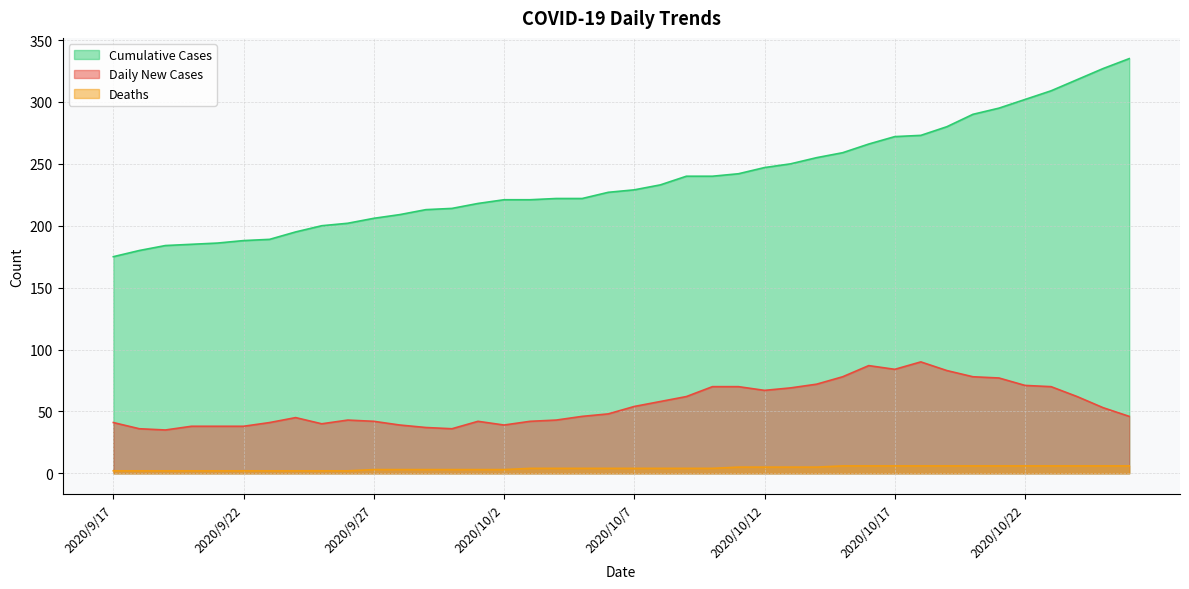

What is the average value of the Cumulative Cases series?

238